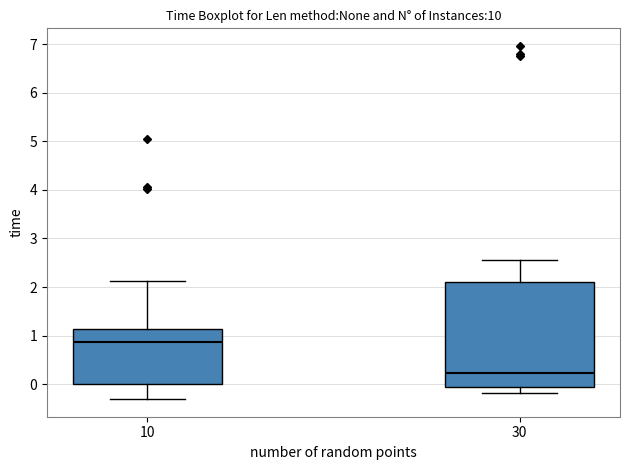

Which box has the highest median line?

10